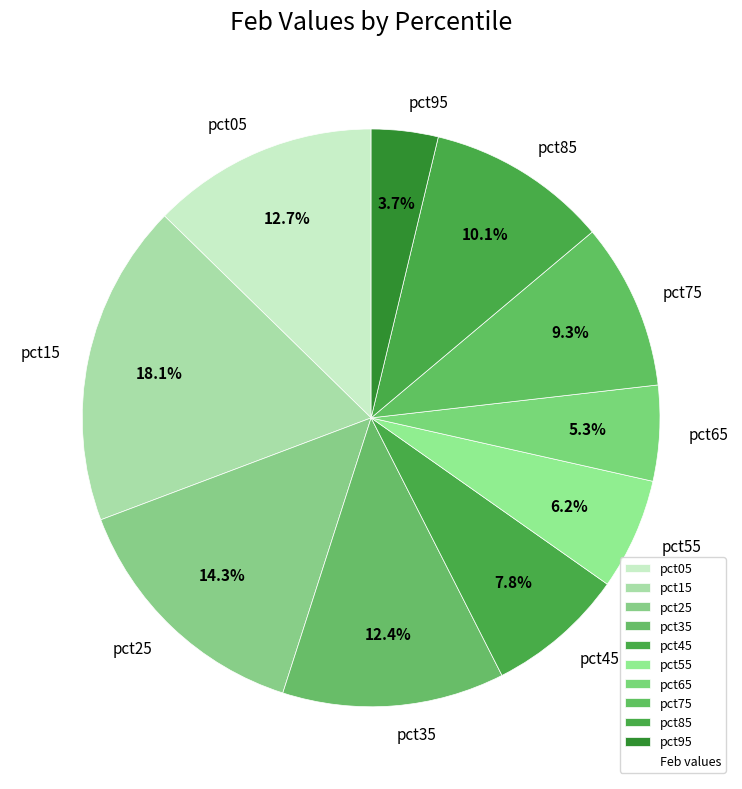

Which has a higher value, pct25 or pct65?

pct25